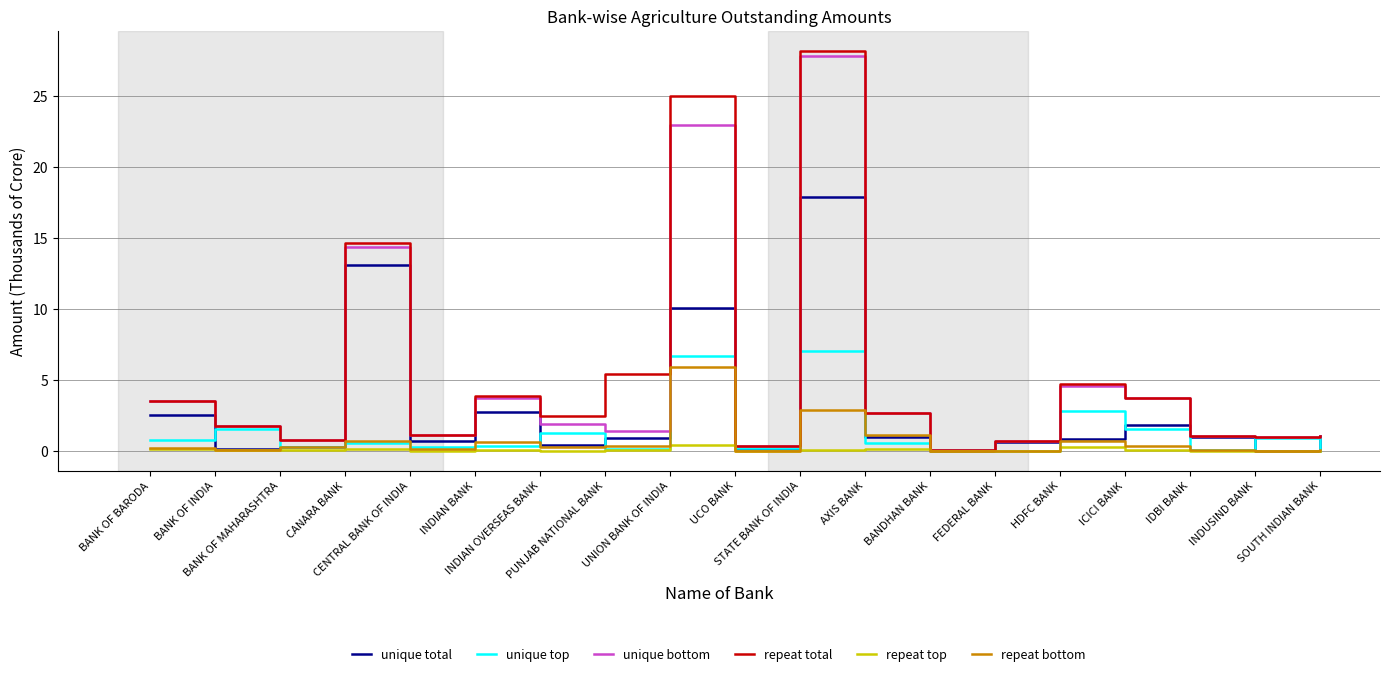

Where do repeat top and unique total first cross each other?

IDBI BANK and INDUSIND BANK